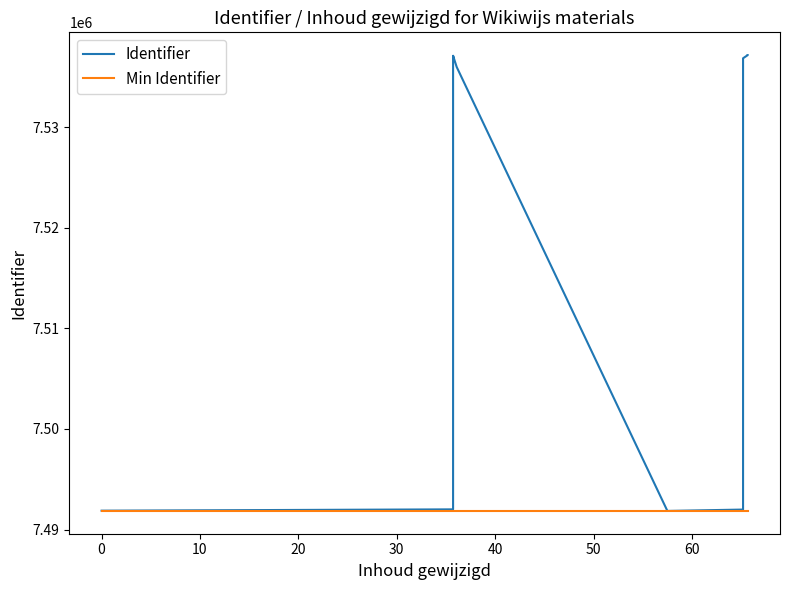

List the series in order of their peak value, highest first.

Identifier, Min Identifier